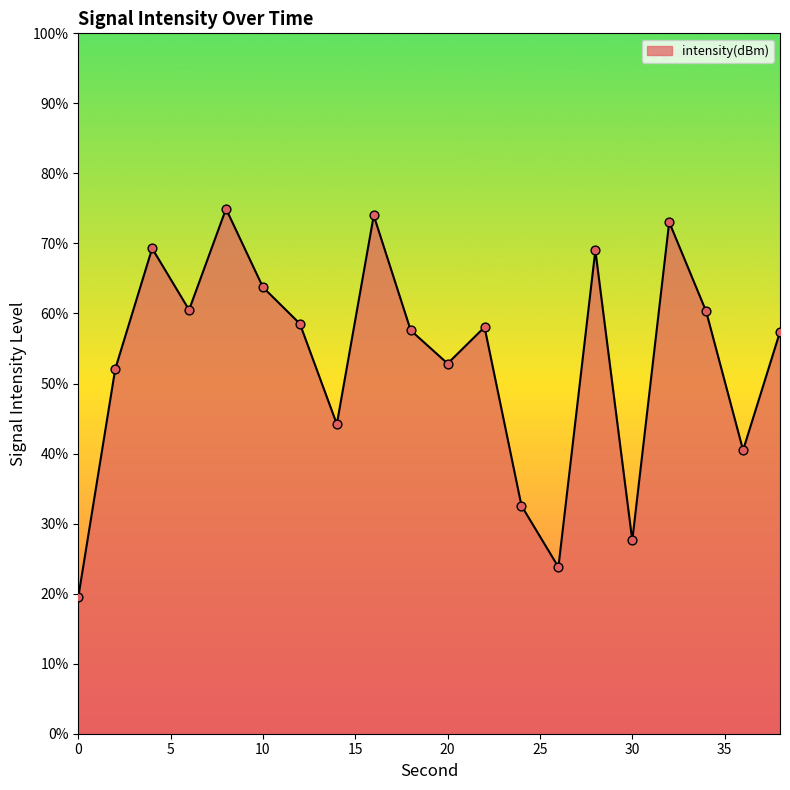

What is the greatest value displayed?

74.9